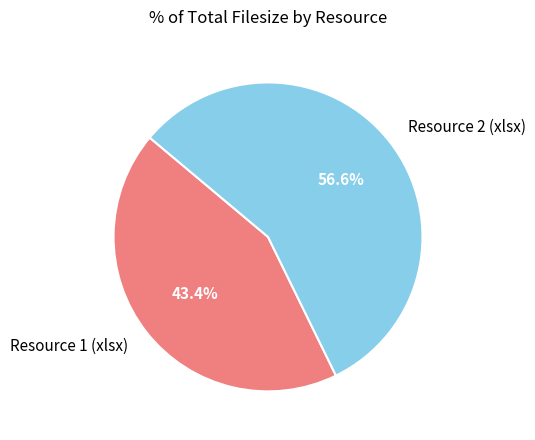

How many slices are in this pie chart?

2